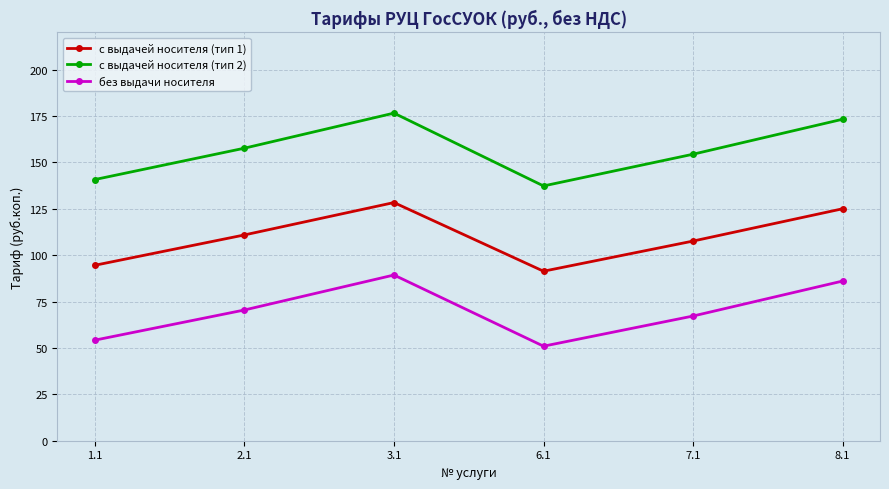

The value of с выдачей носителя (тип 1) at 8.1 is 125.0. True or false?

True